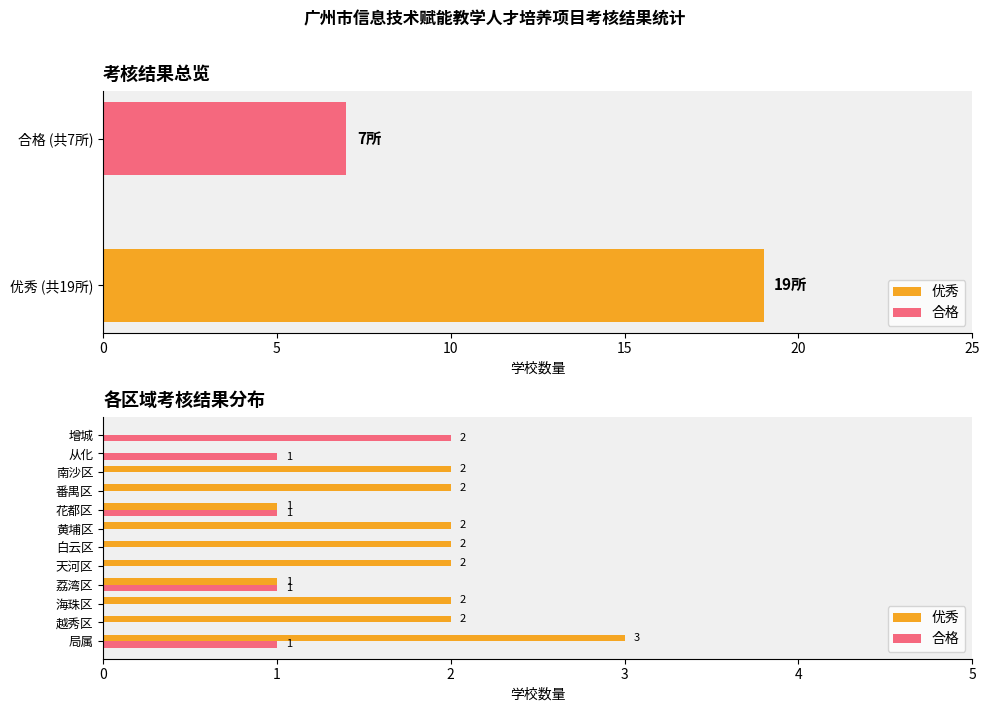

How many positive values does the 优秀 series have?

10